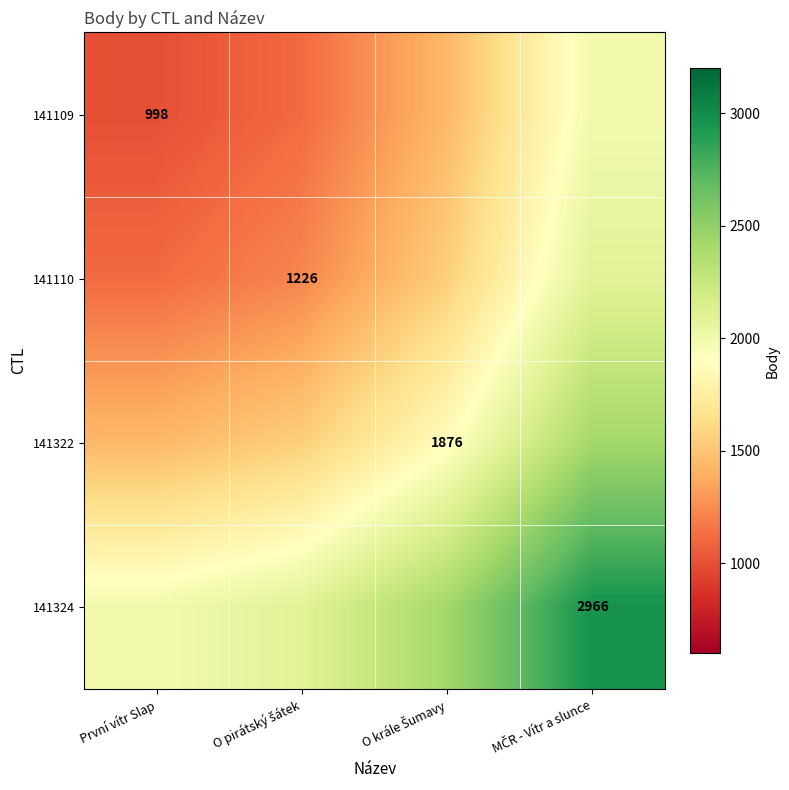

Which series has the widest spread of values?

141109